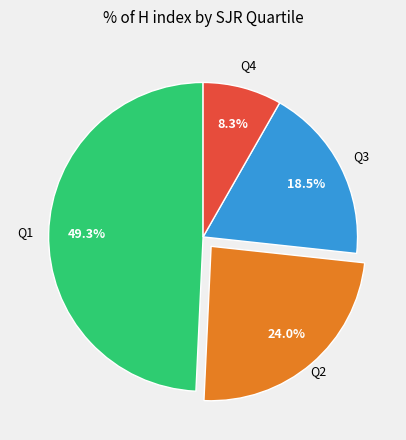

Does any single category account for the majority?

No